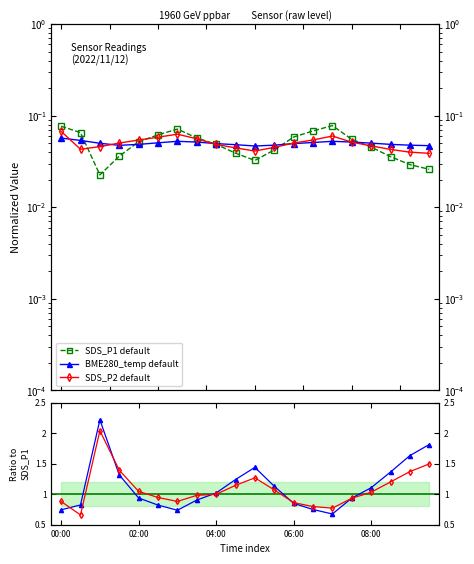

What is the highest value of the BME280_temperature series?

0.1